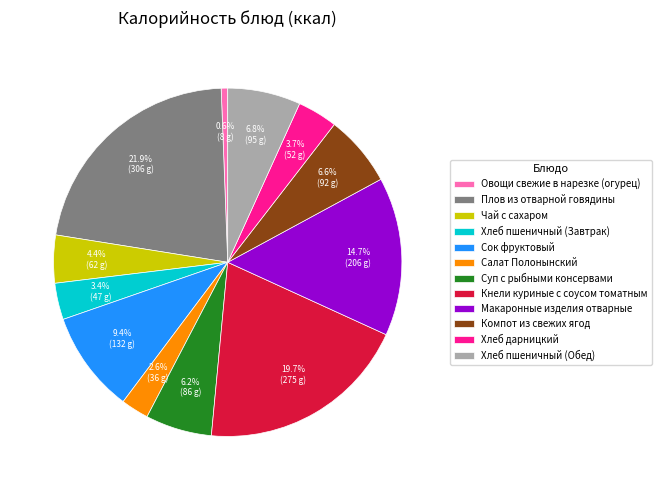

Is it true that Кнели куриные с соусом томатным is 20% of the pie?

True